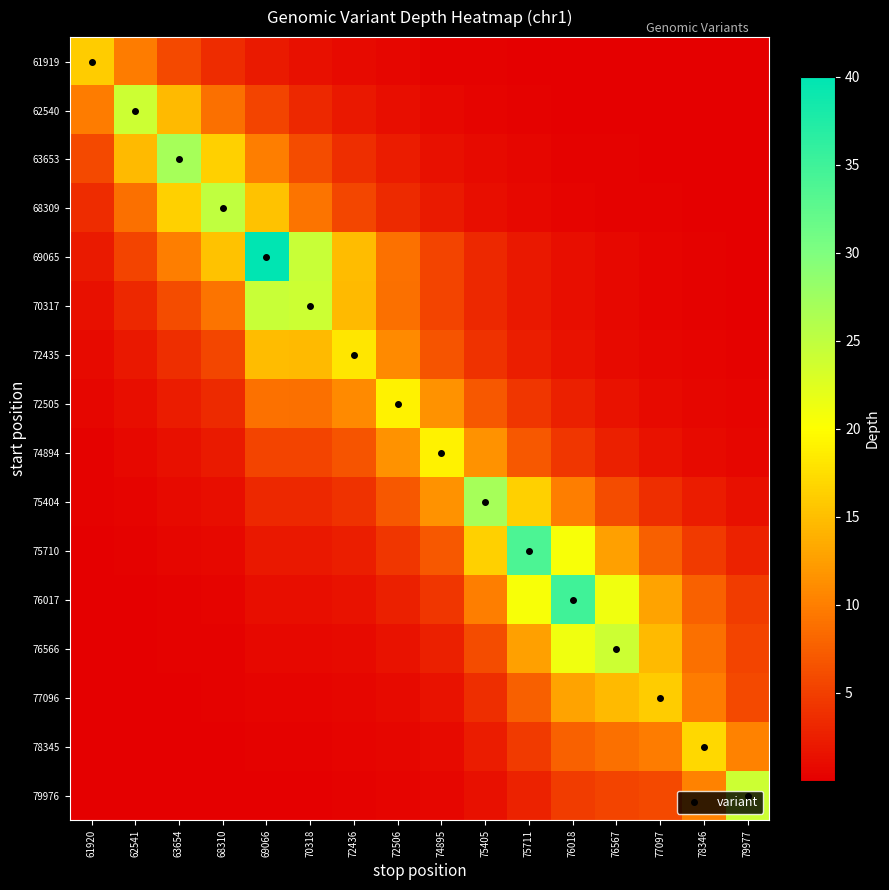

At which category is the sum across all series the highest?

69066